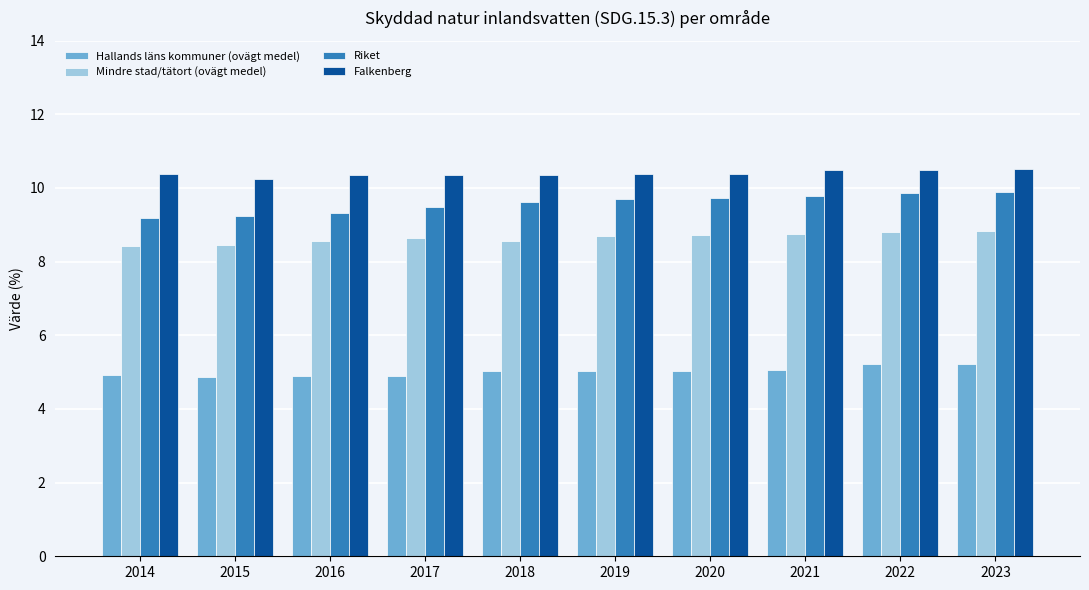

What is the minimum value shown in the chart?

4.9